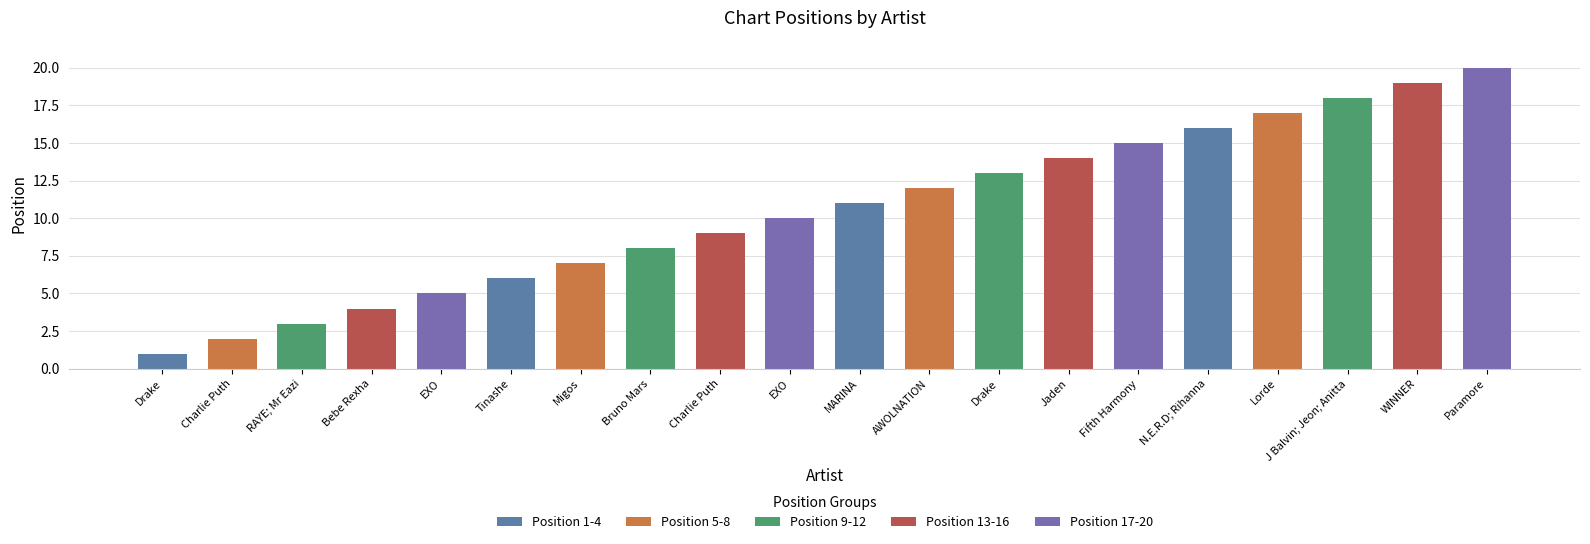

Reading left to right, transcribe all the data shown in this chart.

Drake=1	Charlie Puth=2	RAYE; Mr Eazi=3	Bebe Rexha=4	EXO=5	Tinashe=6	Migos=7	Bruno Mars=8	Charlie Puth=9	EXO=10	MARINA=11	AWOLNATION=12	Drake=13	Jaden=14	Fifth Harmony=15	N.E.R.D; Rihanna=16	Lorde=17	J Balvin; Jeon; Anitta=18	WINNER=19	Paramore=20